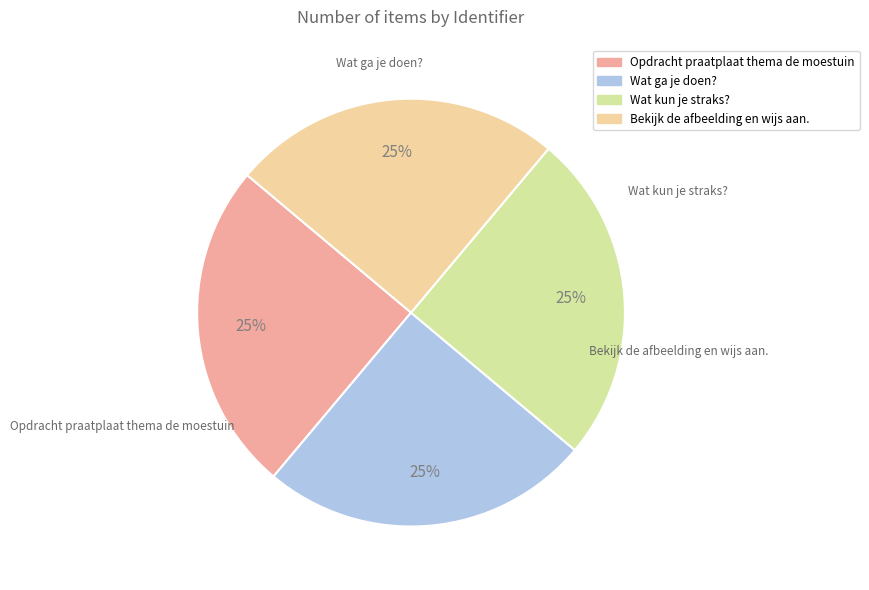

Is it true that Bekijk de afbeelding en wijs aan. is 25% of the pie?

True